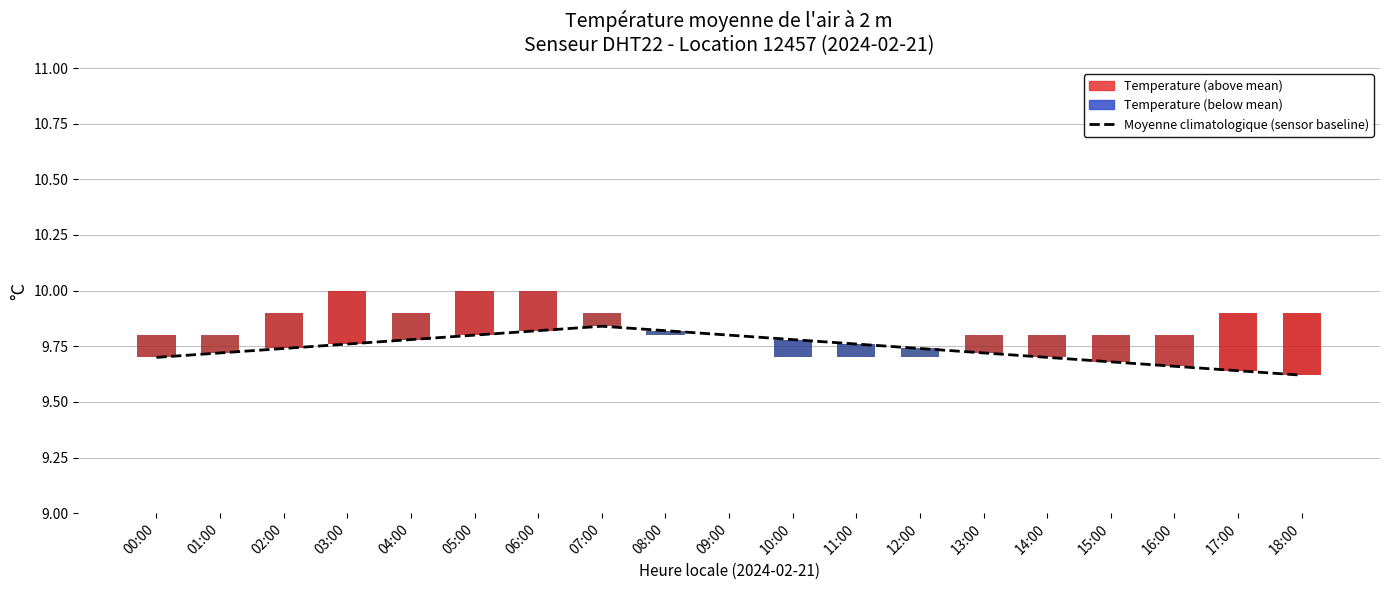

Count the values in the range 9 to 10.

19